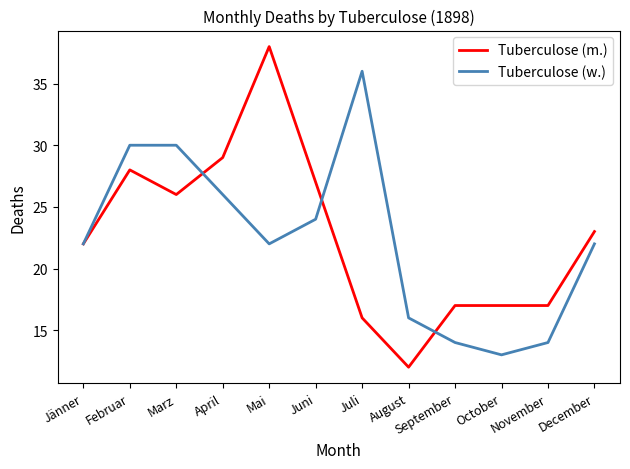

List the series in order of their overall mean, highest first.

Tuberculose (m.), Tuberculose (w.)